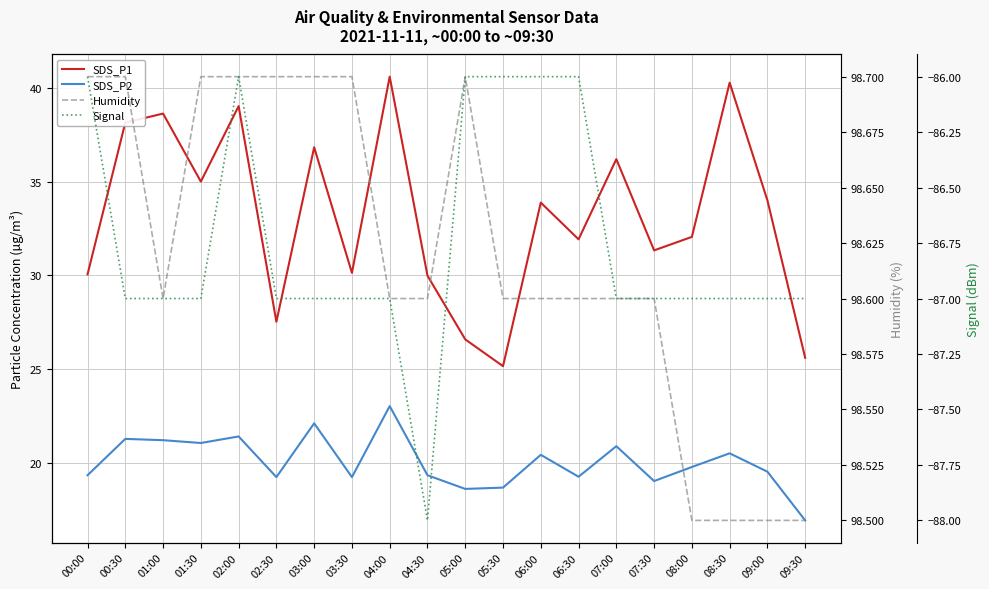

What is the difference between the second highest and minimum values in the Signal series?

2.0